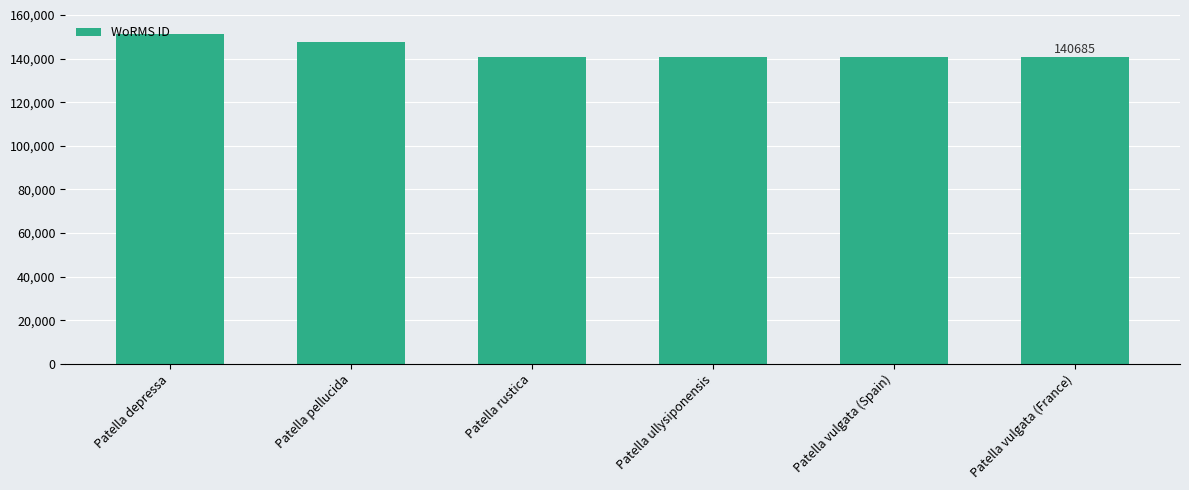

True or false: the data shows 267848 at Patella depressa.

False